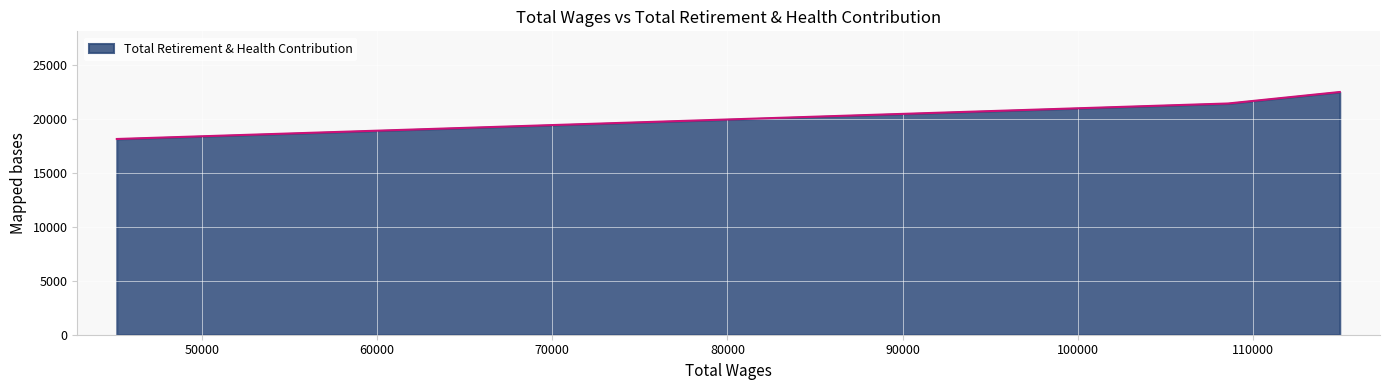

Does the chart display data point markers on the line(s)?

No